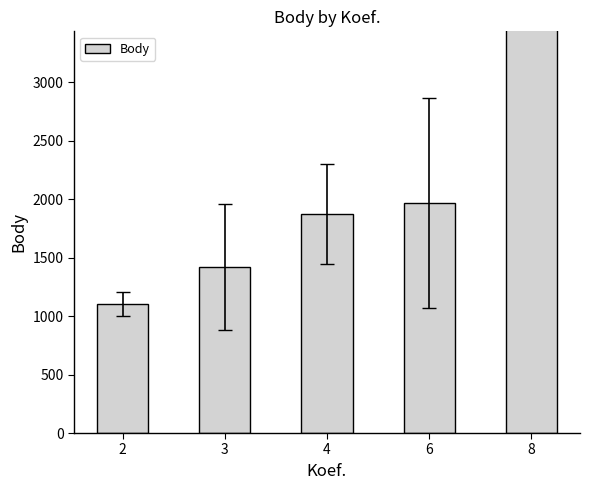

List the labels in order of value, largest first.

8, 6, 4, 3, 2